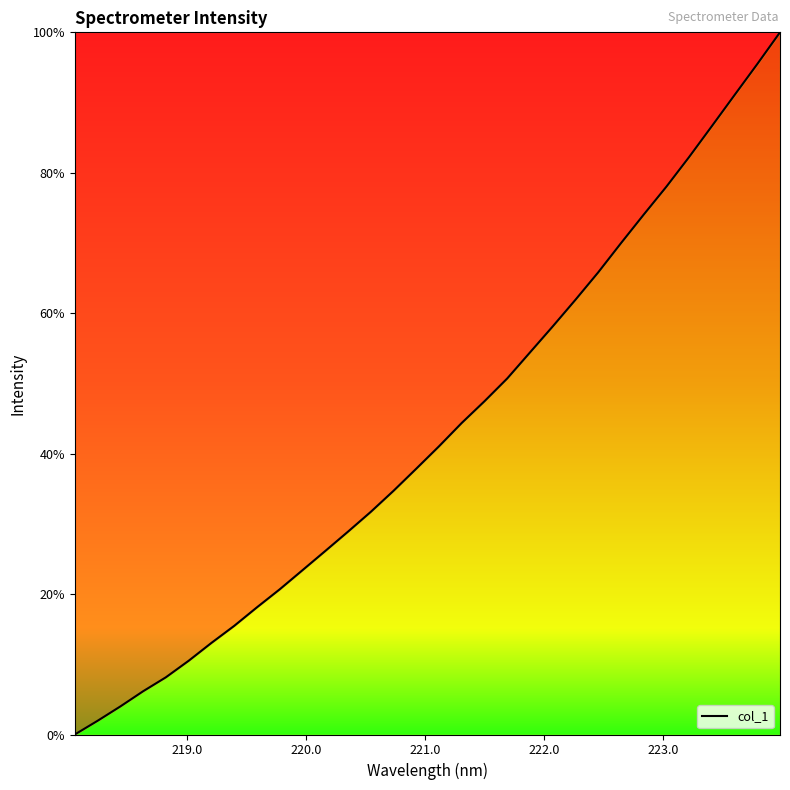

What is the greatest value displayed?

100.0